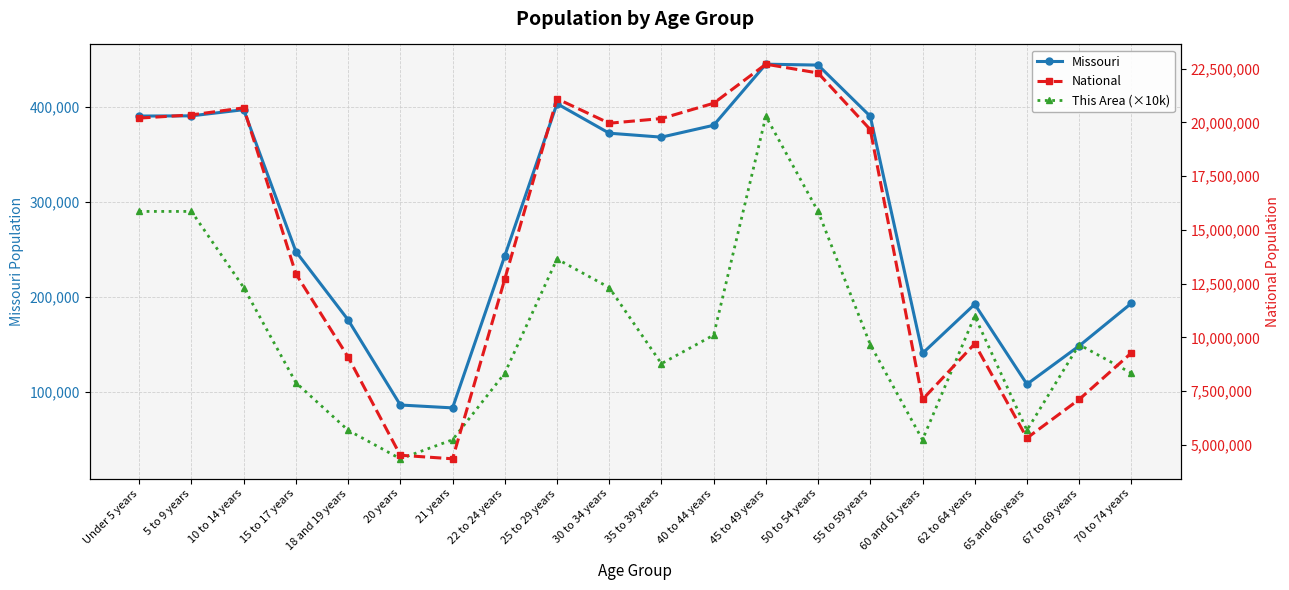

Which category has the lowest value across all series?

20 years